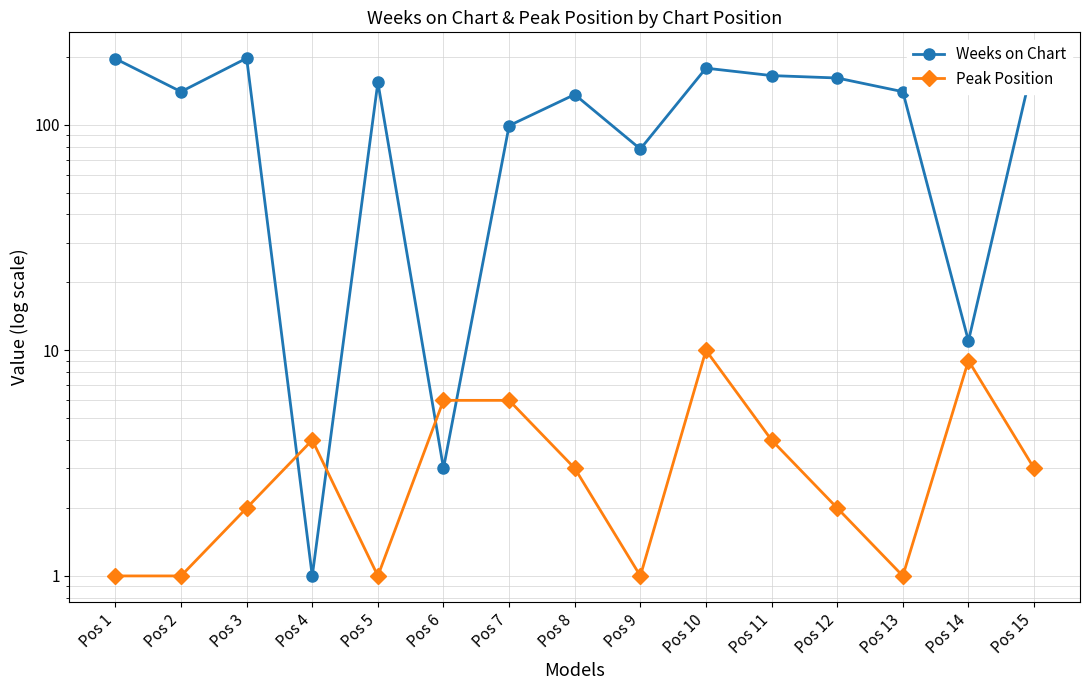

At how many categories does at least one series exceed 42?

12